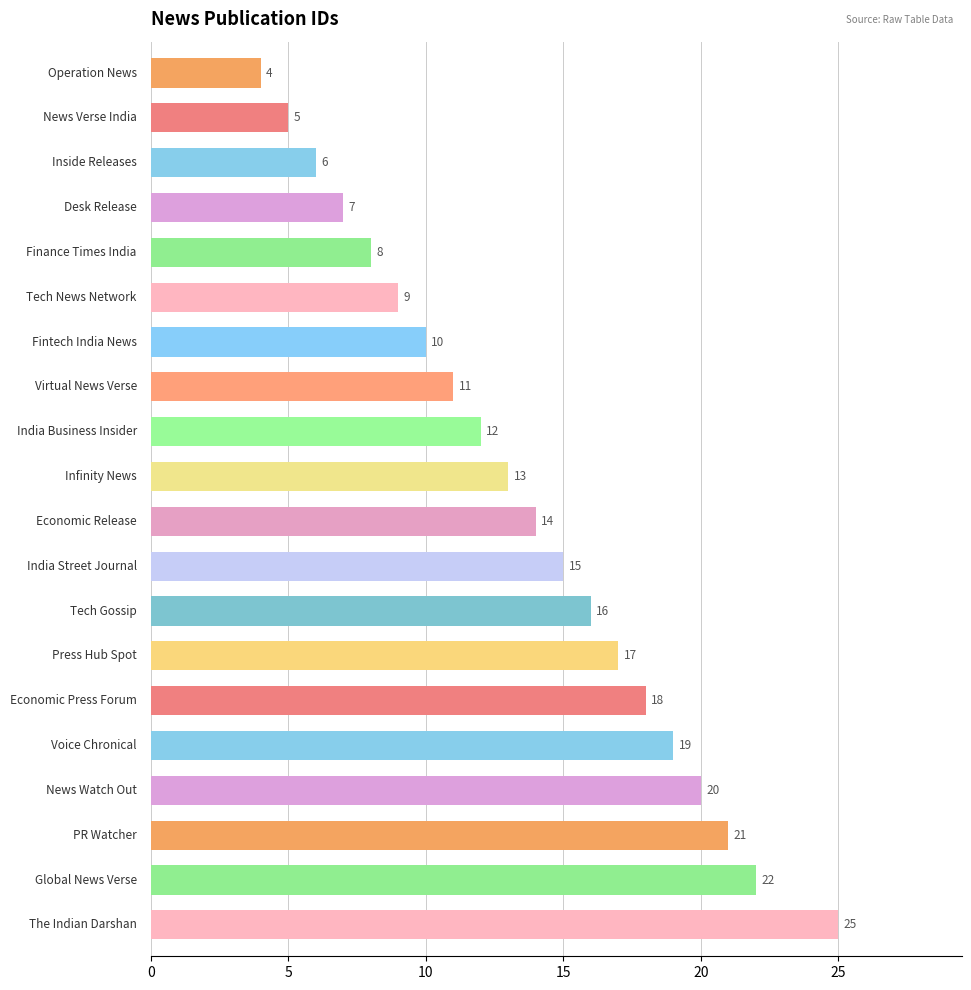

Reading bottom to top, extract all data points from this chart.

25	22	21	20	19	18	17	16	15	14	13	12	11	10	9	8	7	6	5	4